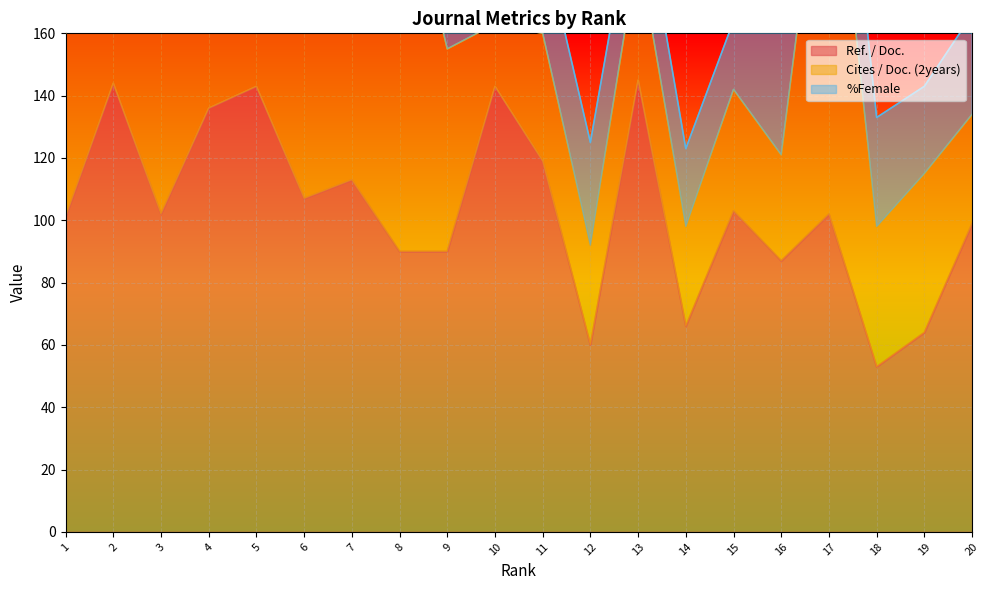

How many interior local peaks does the Ref. / Doc. series have?

7